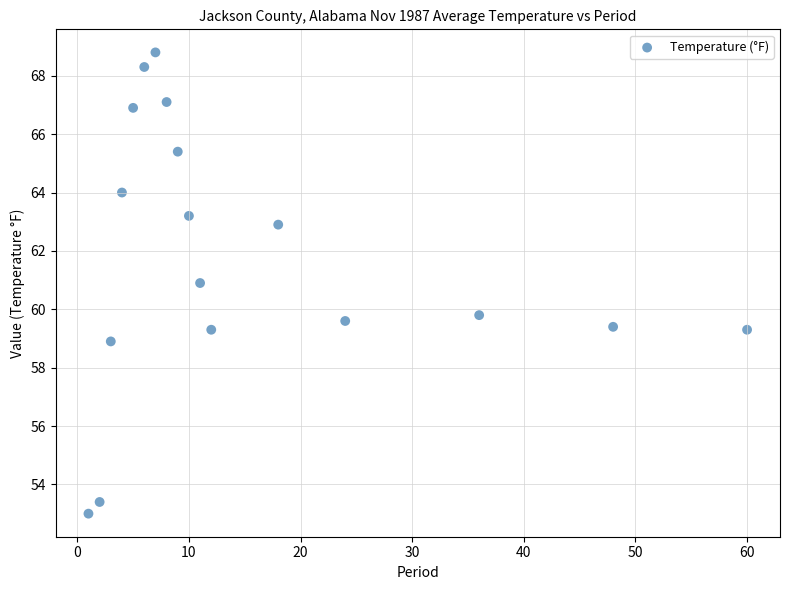

What is the range of X values (max minus min)?

59.0